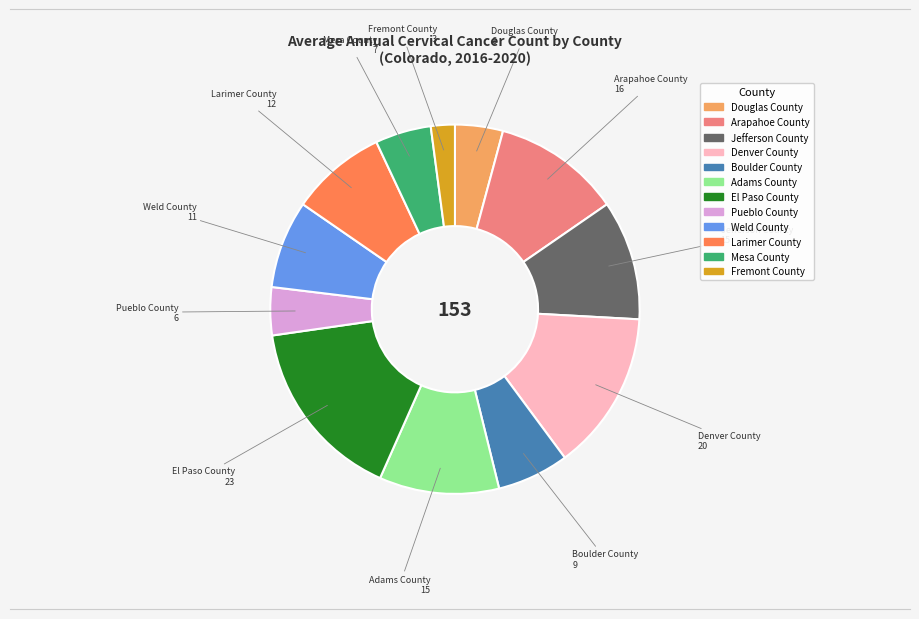

Does El Paso County represent more than half of the total?

No